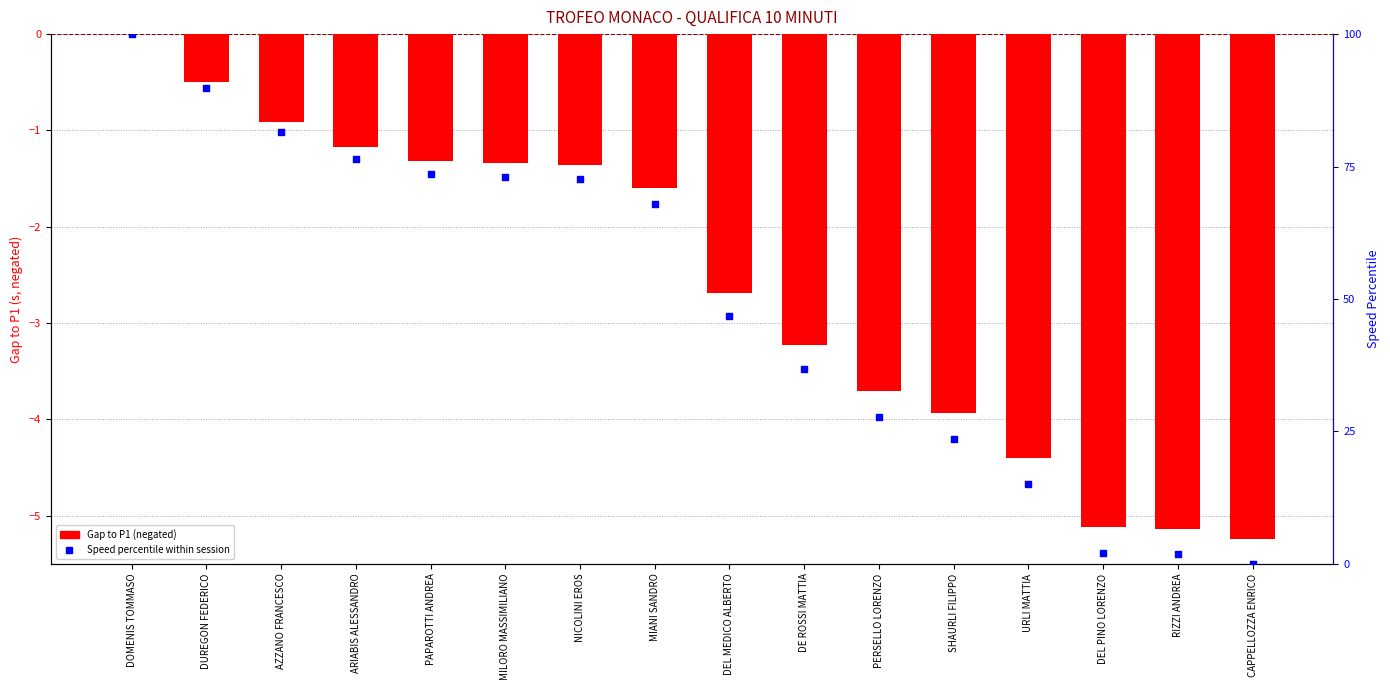

Which series reaches the maximum Y coordinate?

Speed percentile